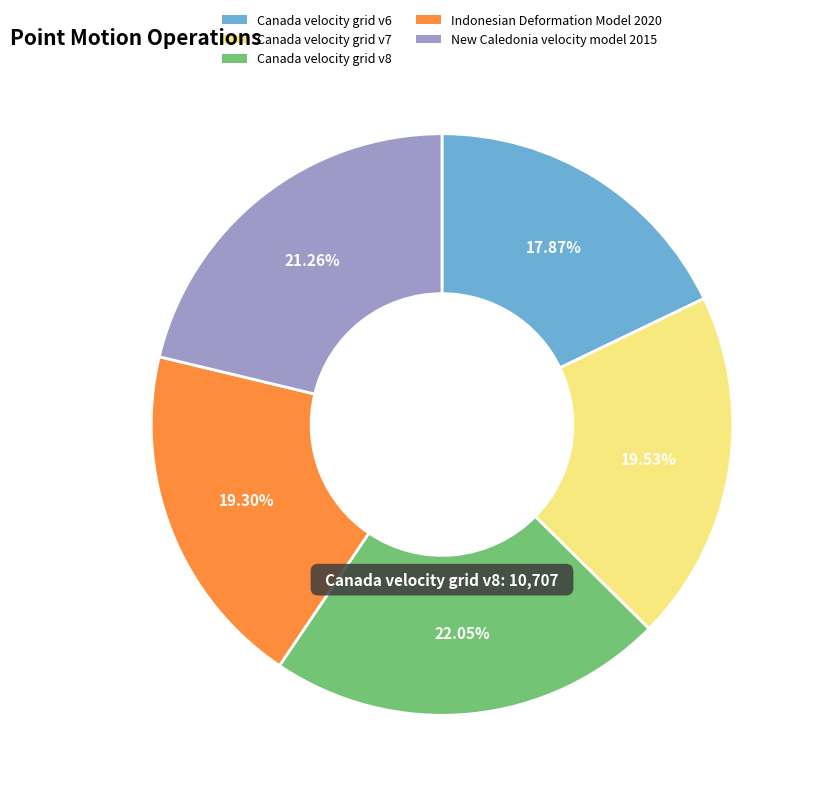

Is there any slice that represents more than half of the pie?

No